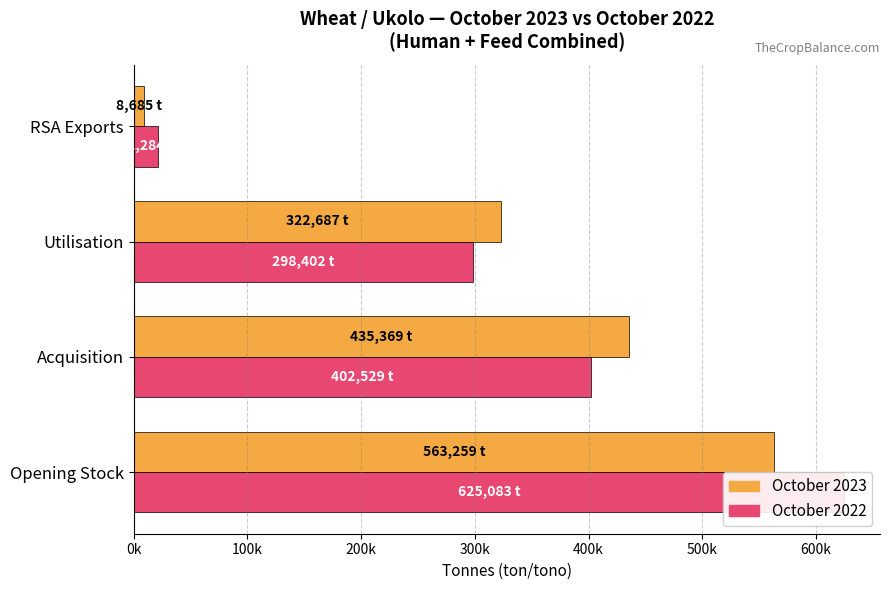

Reading right to left, extract all data points from this chart.

Total 2023 (Oct): 8685	322687	435369	563259
Total 2022 (Oct): 21284	298402	402529	625083